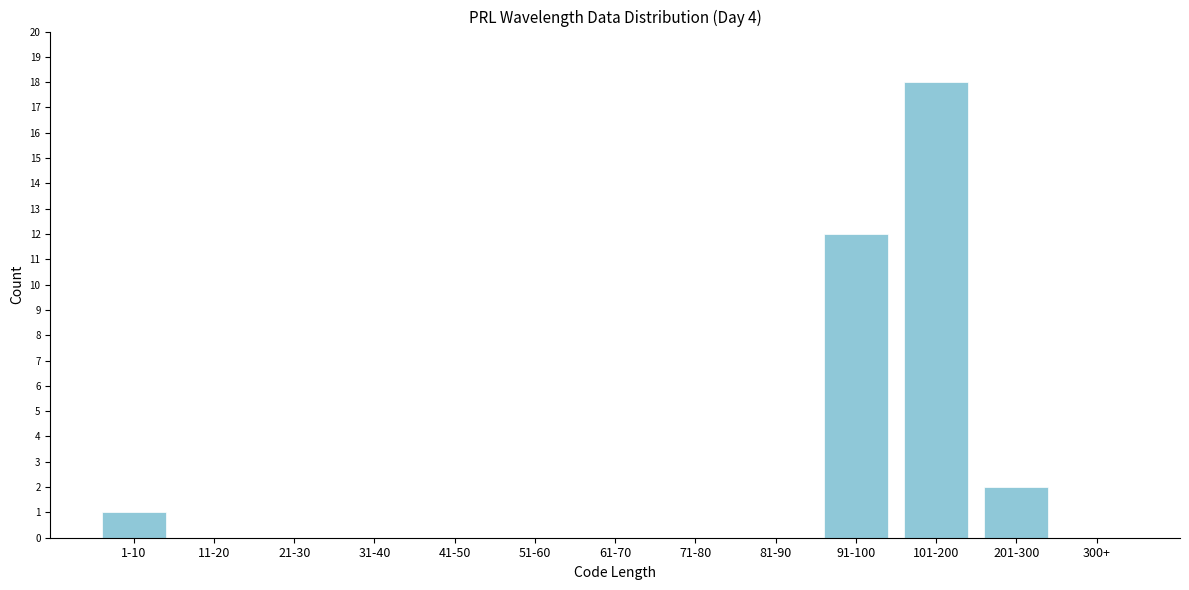

Reading left to right, what are all the values shown in this chart?

1-10=1	11-20=0	21-30=0	31-40=0	41-50=0	51-60=0	61-70=0	71-80=0	81-90=0	91-100=12	101-200=18	201-300=2	300+=0